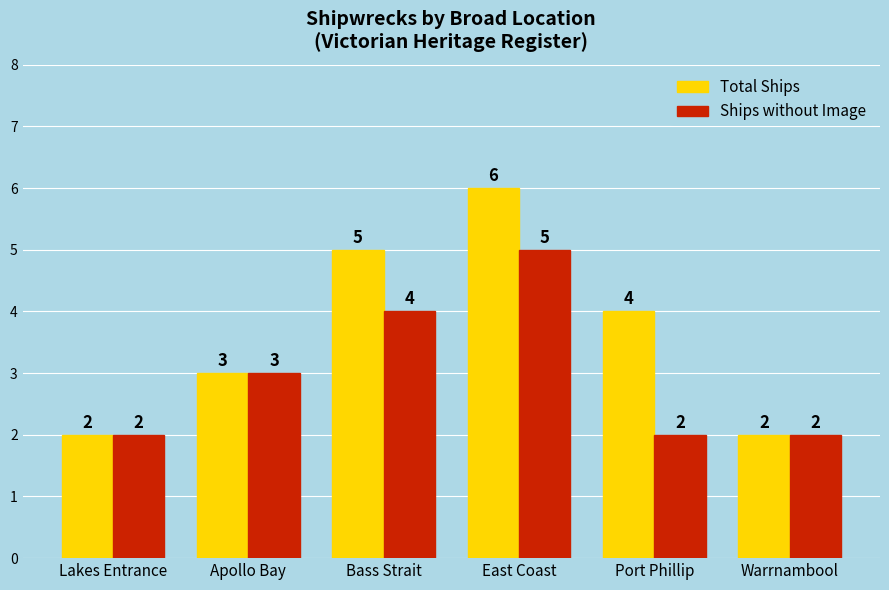

What position from the left is Warrnambool?

6